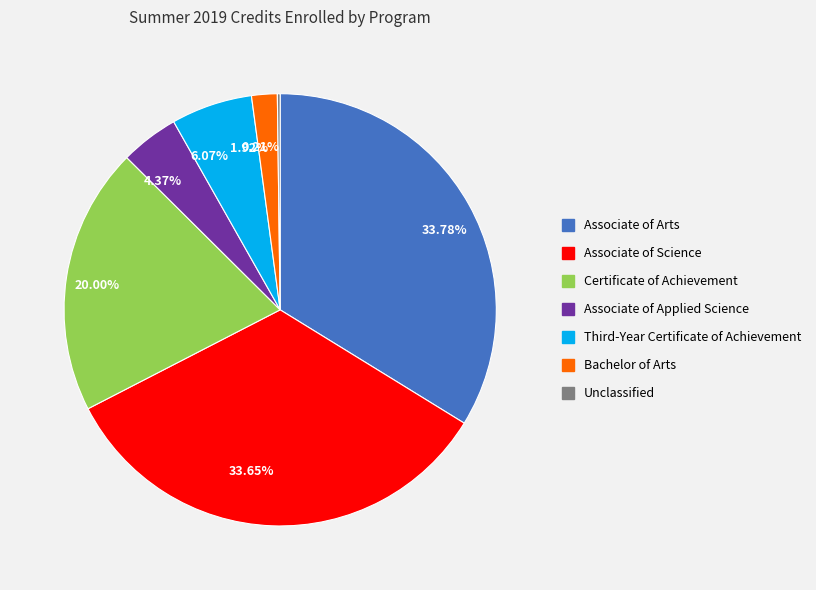

Approximately how many times larger is the value at 20.00% compared to 4.37%?

4.6